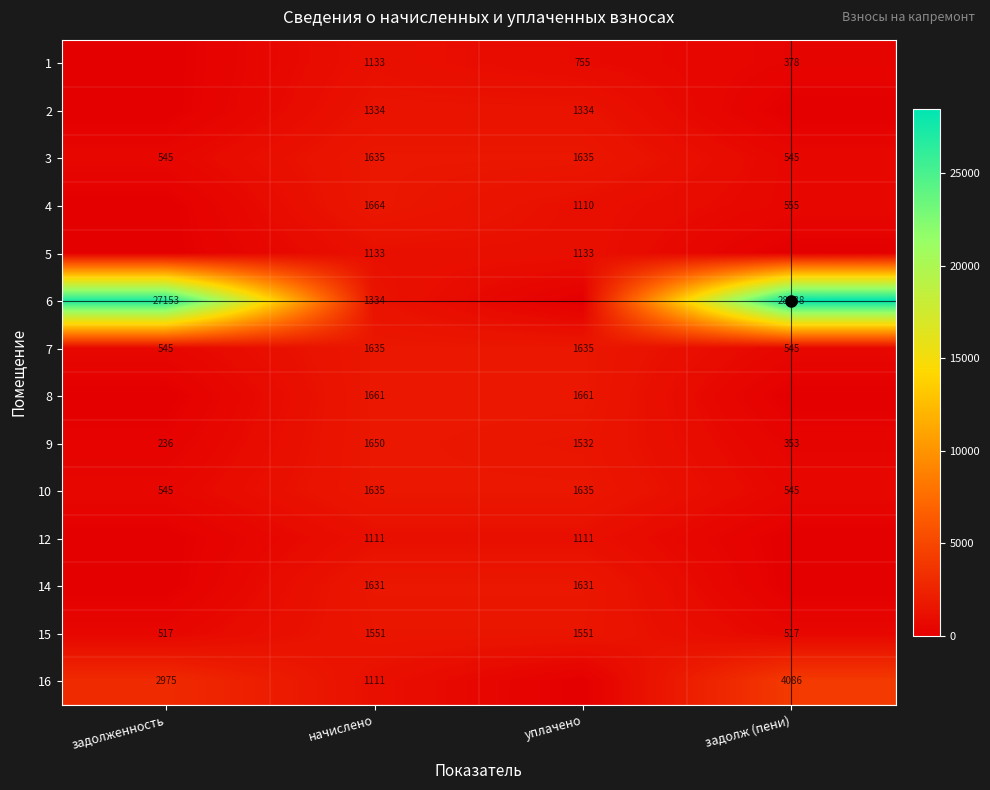

Which series has the largest total across all categories?

6